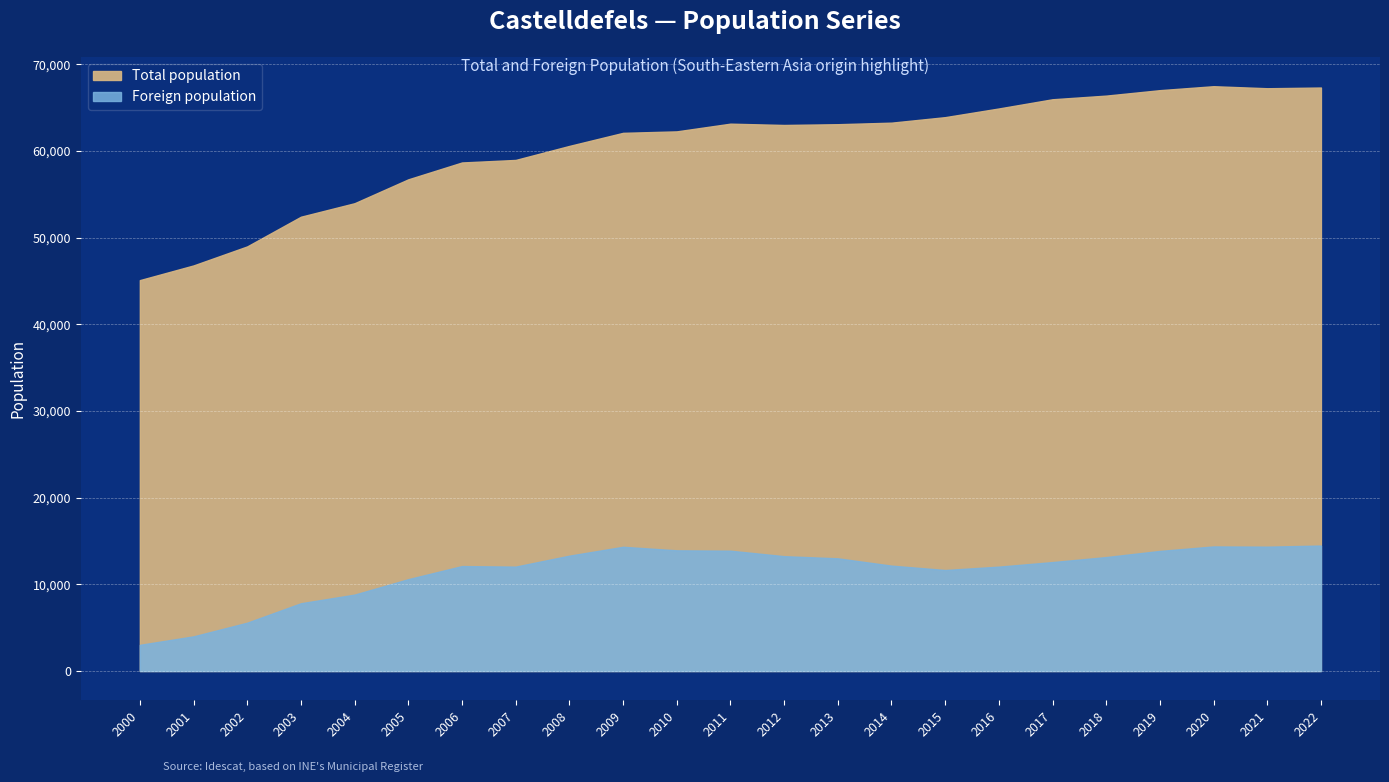

True or false: Total population has more than 0 interior local peaks.

True